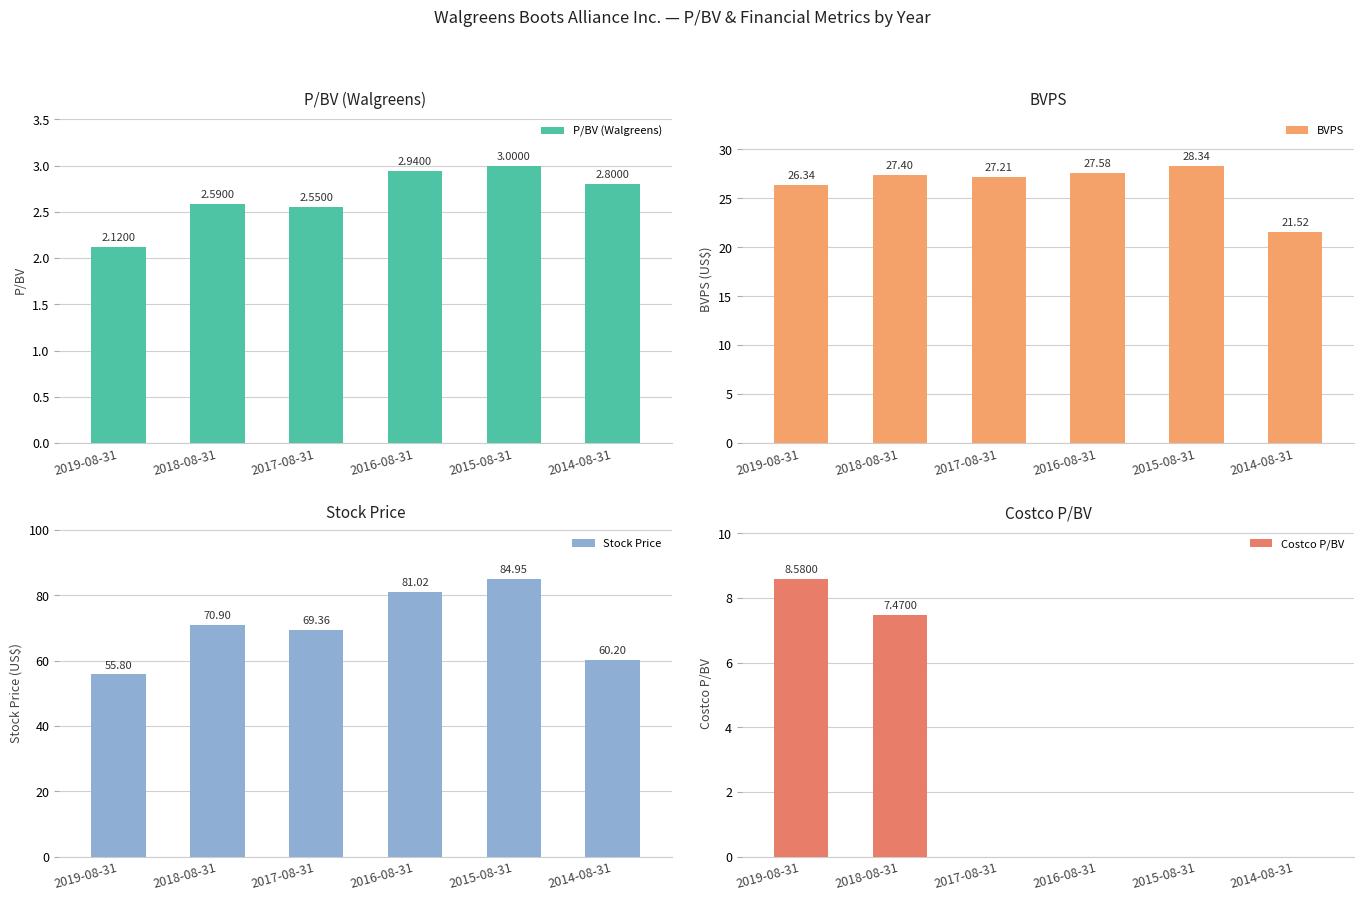

What is the highest value of the Costco P/BV series?

8.6